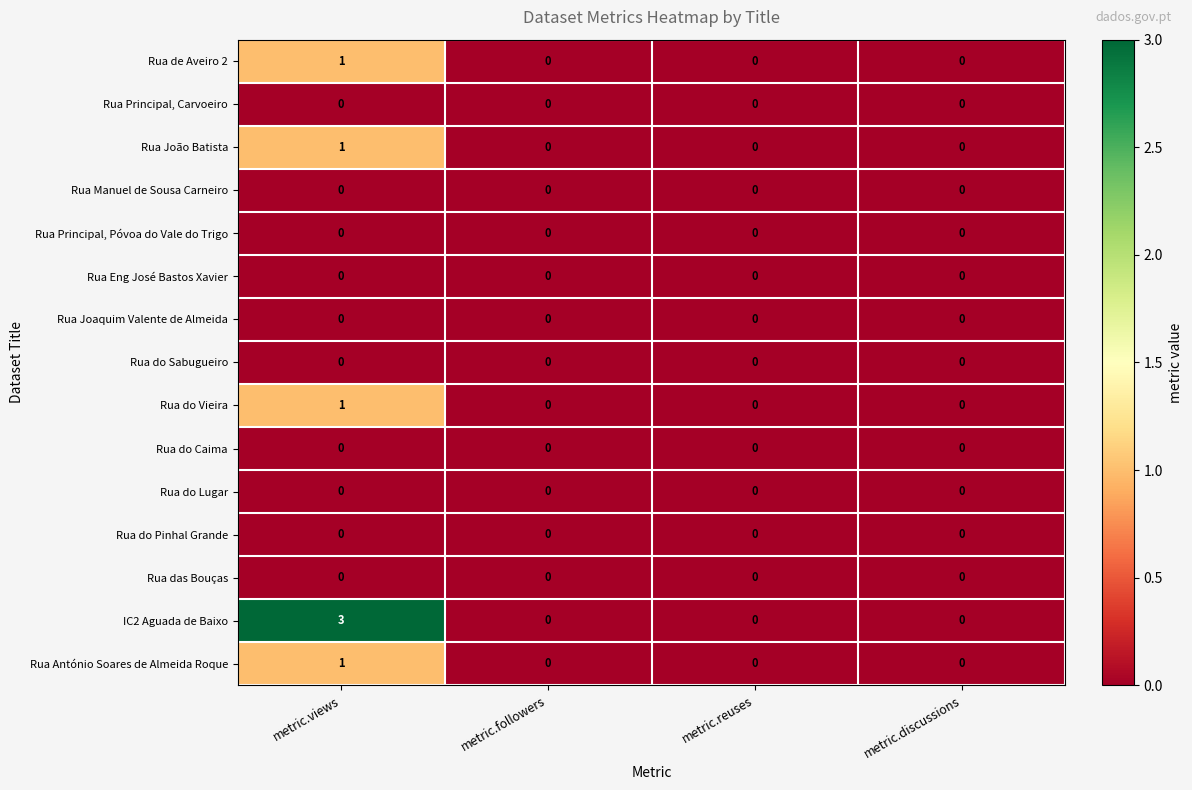

How many data points does each series have?

4